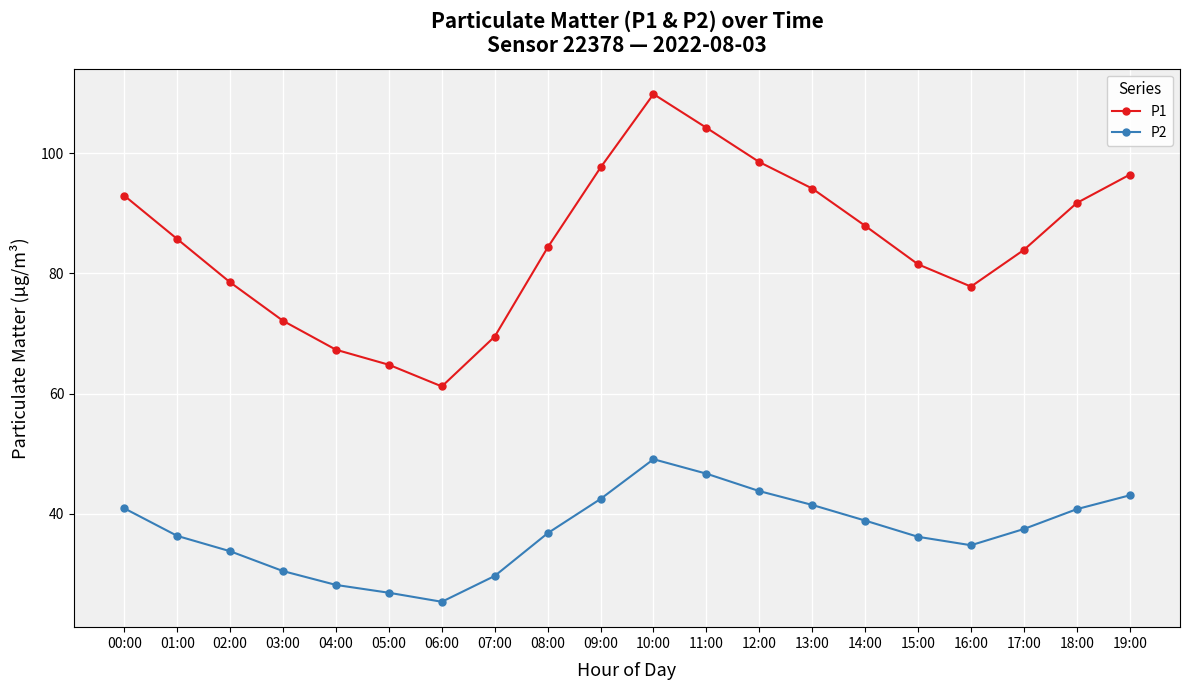

How many lines are shown in the chart?

2